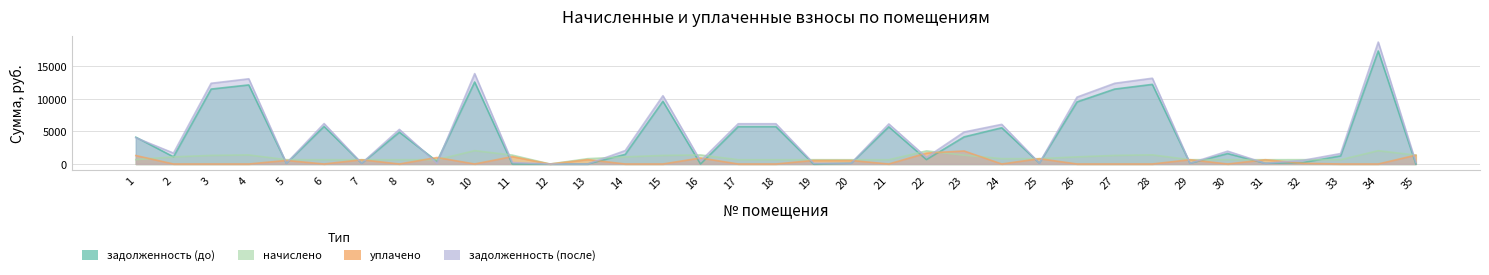

Rank the series at 31 from highest to lowest value.

начислено, уплачено, задолженность (после), задолженность (до)